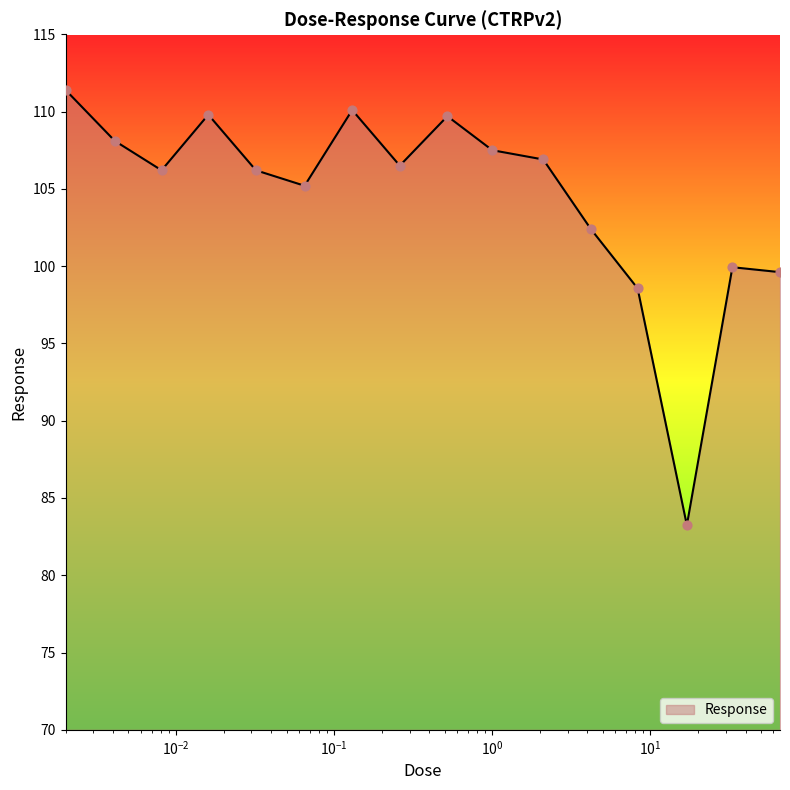

What is the maximum value shown in the chart?

111.4